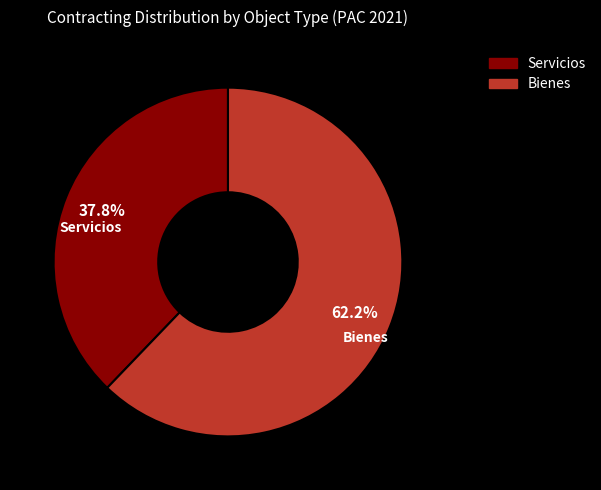

Between Bienes and Servicios, which is larger?

Bienes